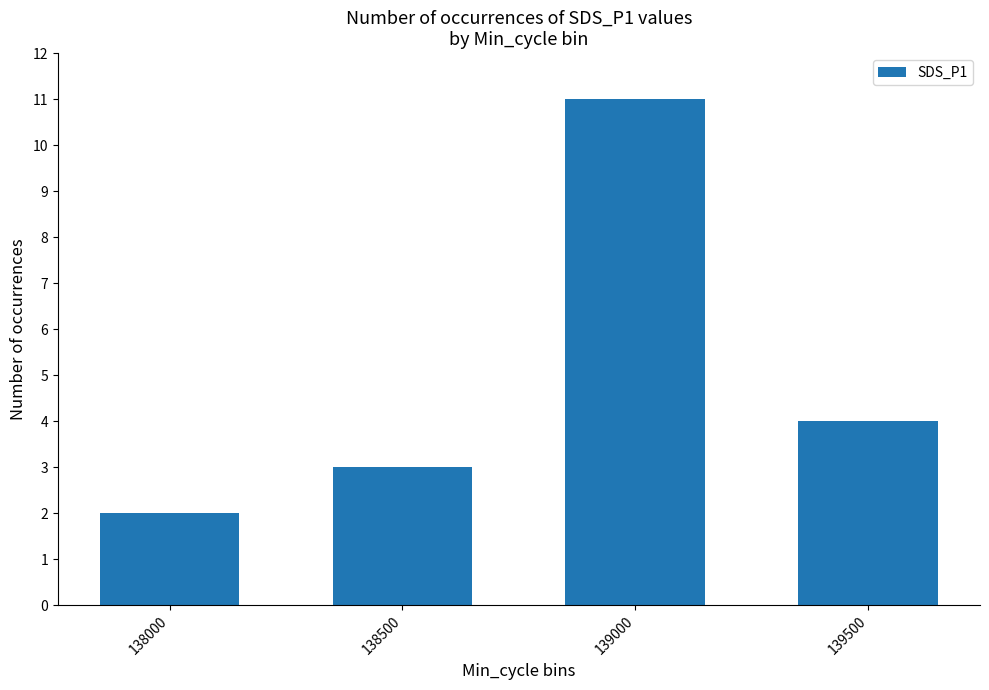

What is the difference between the maximum and second lowest values?

8